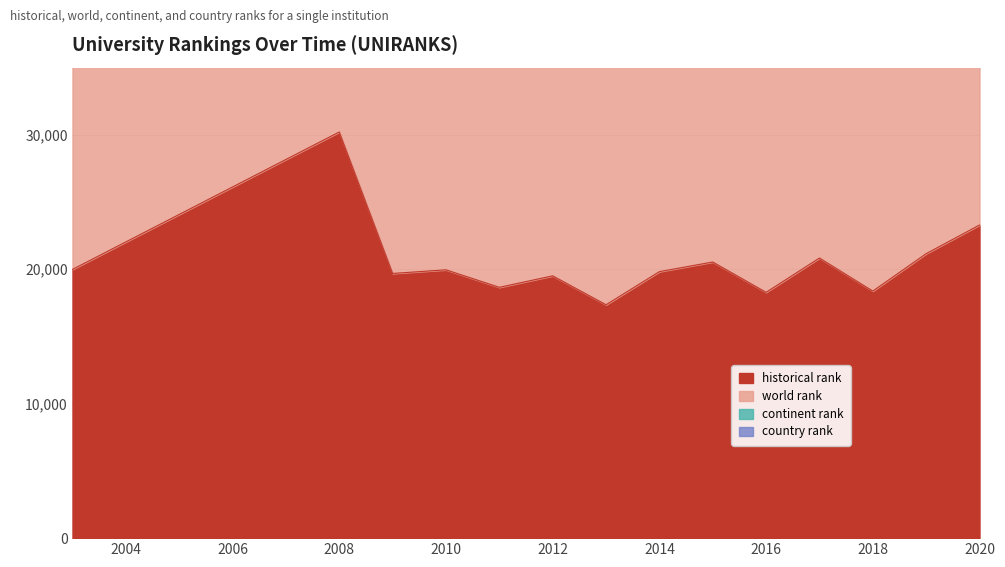

Which series has the largest range (max minus min)?

historical rank